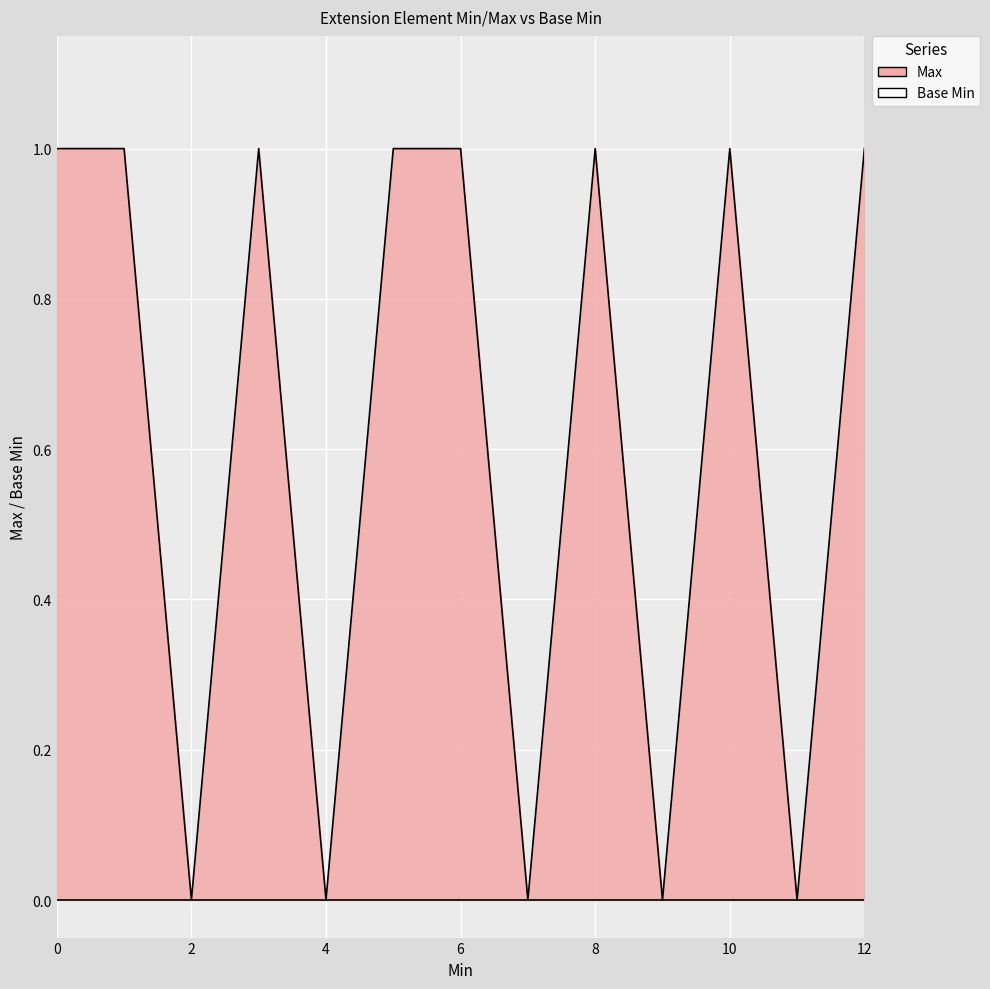

How many interior local peaks (higher than both neighbors) does the data have?

3